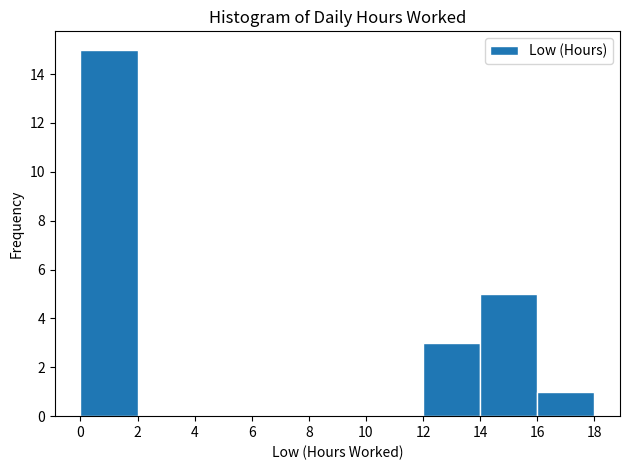

How tall is the bar that spans 12 to 14 on the x-axis? The values are not printed on the chart, so give them approximately, as read against the axis.

3